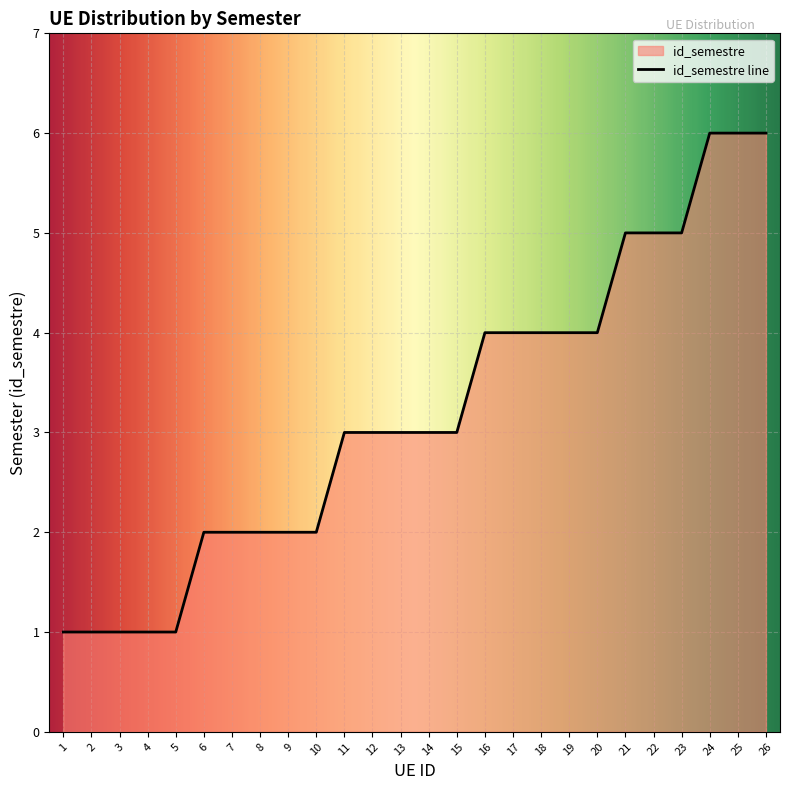

The chart shows a value of 3 at 22. True or false?

False